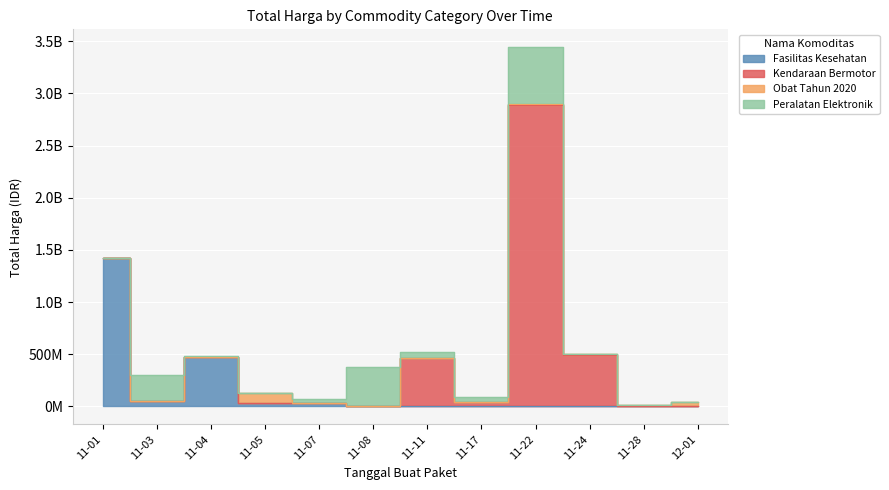

Is it true that Fasilitas Kesehatan equals 506529897 at 2021-11-01?

False